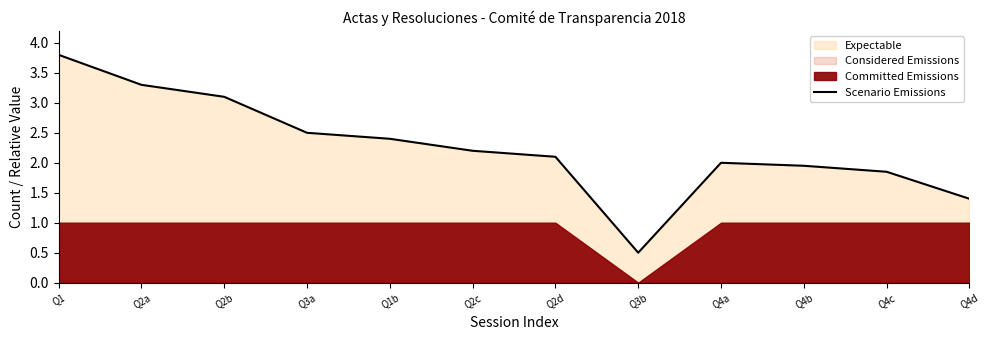

Where is the first local minimum?

Q3b